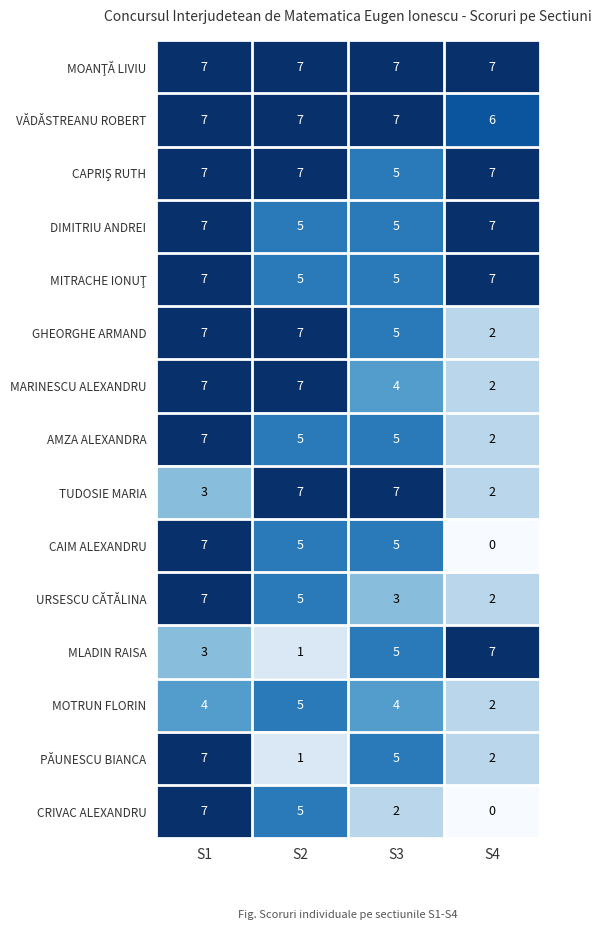

The GHEORGHE ARMAND series shows 1 at S3. True or false?

False